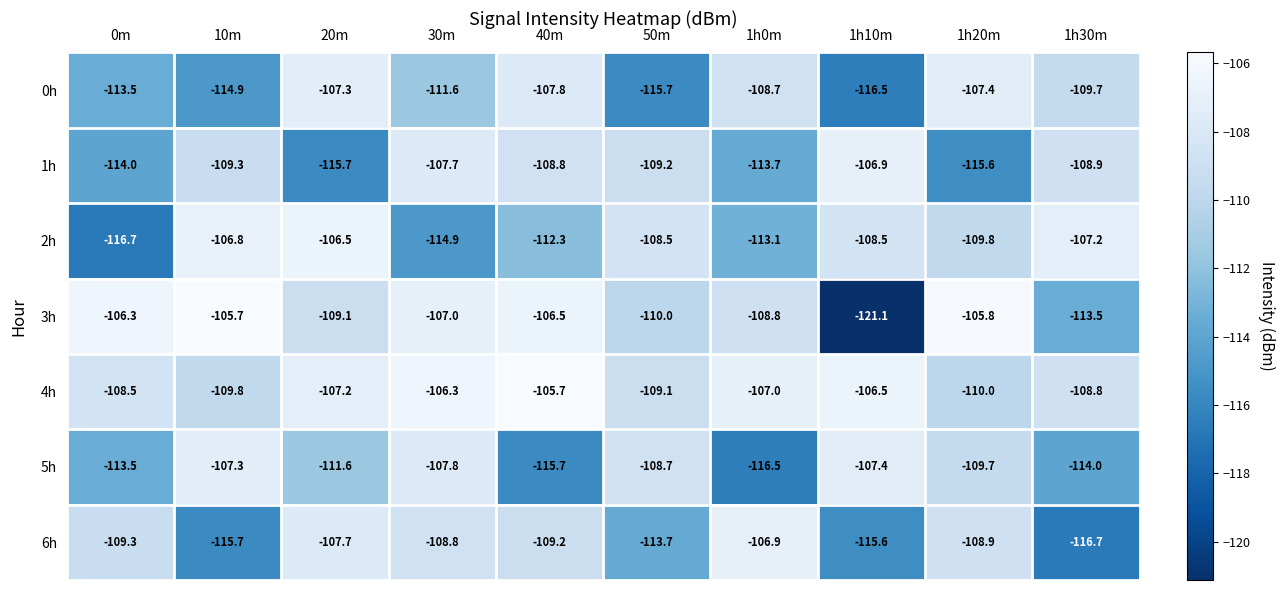

Is the value of 6h at 40m greater than the value of 1h at 1h20m?

Yes